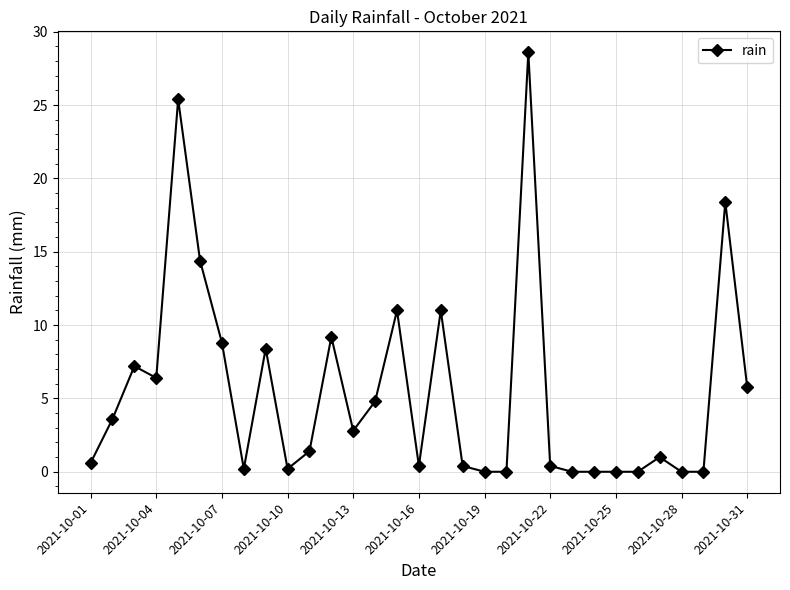

What is the greatest value displayed?

28.6